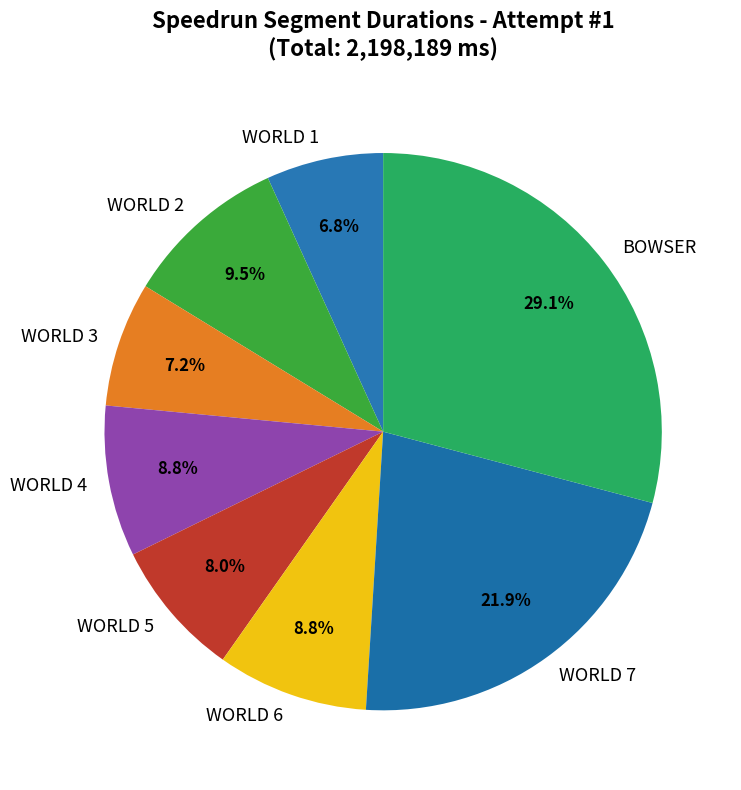

What is the ratio of the value at WORLD 2 to the value at WORLD 7?

0.4